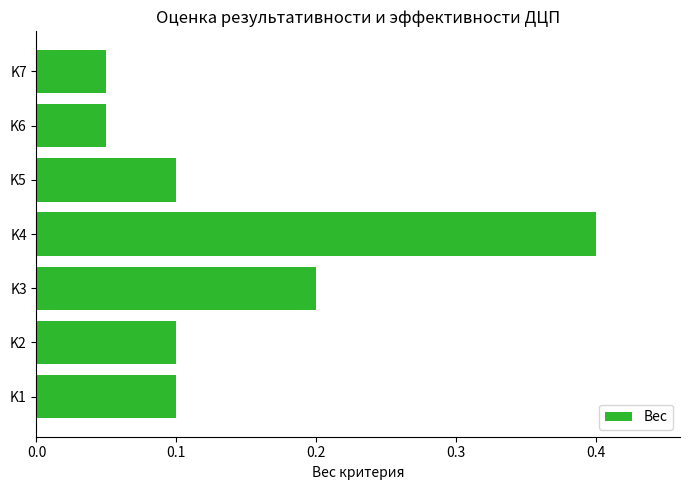

Which has a higher value, K5 or K4?

K4